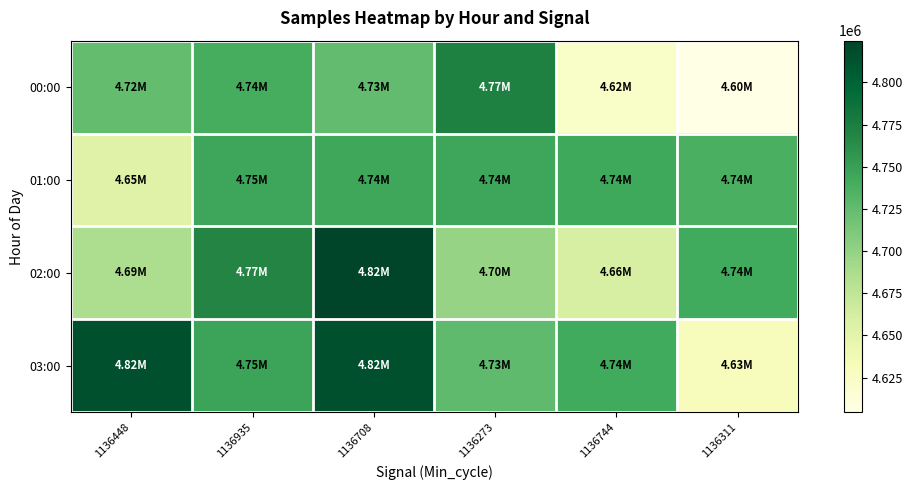

At which category is the sum across all series the highest?

1136708